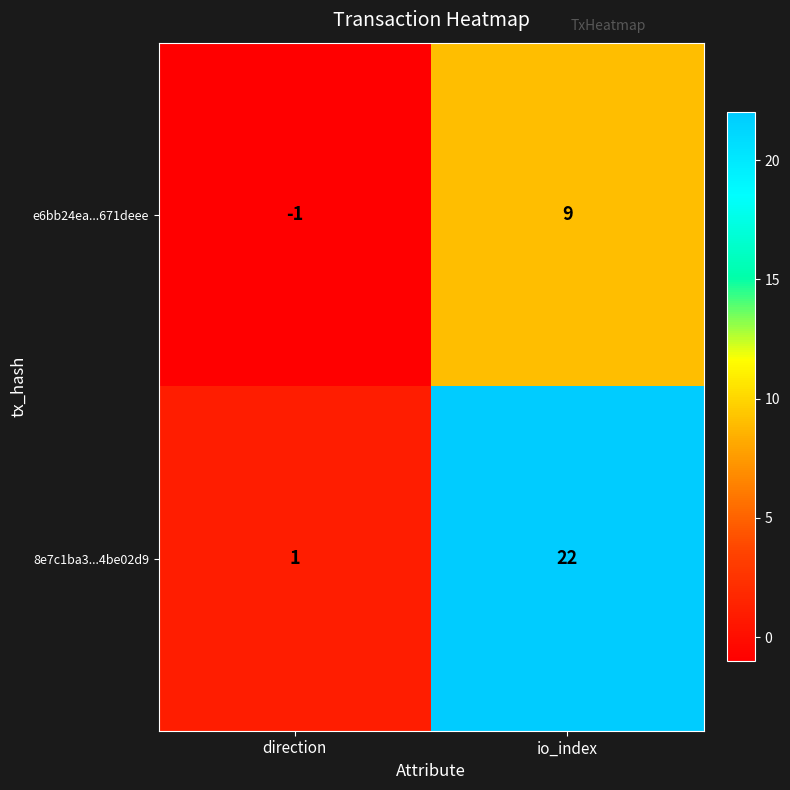

True or false: 8e7c1ba3...4be02d9 has a value of 22 at io_index.

True